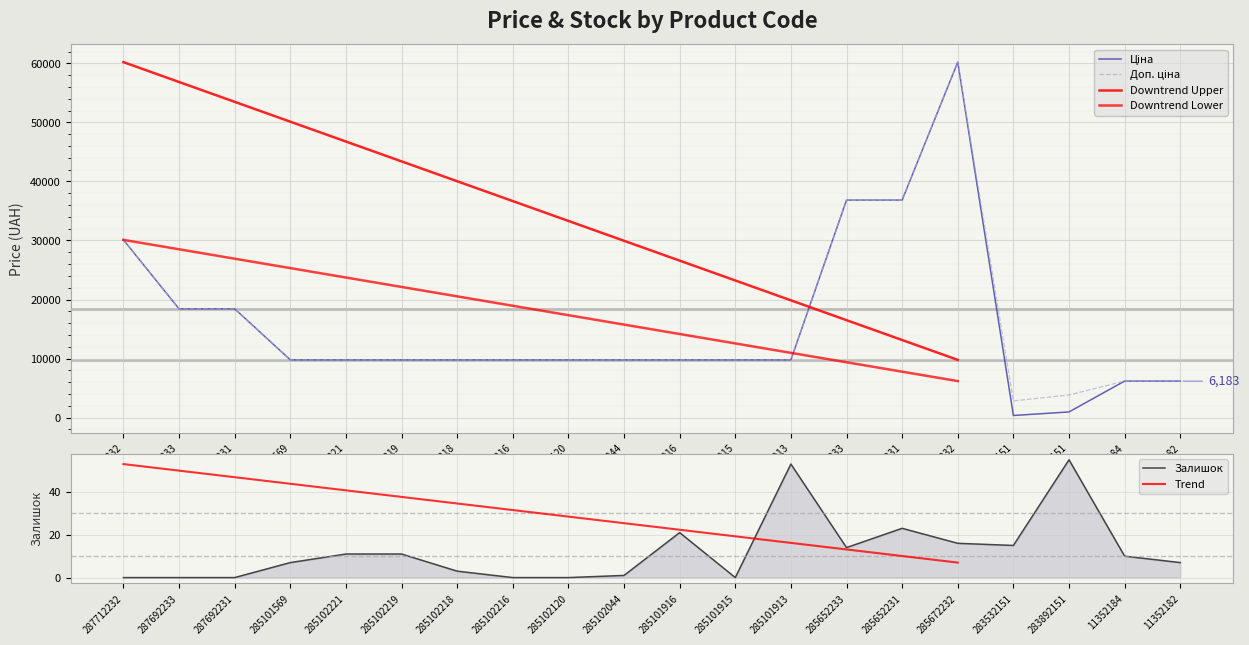

The value of Залишок at 285101913 is 53.0. True or false?

True